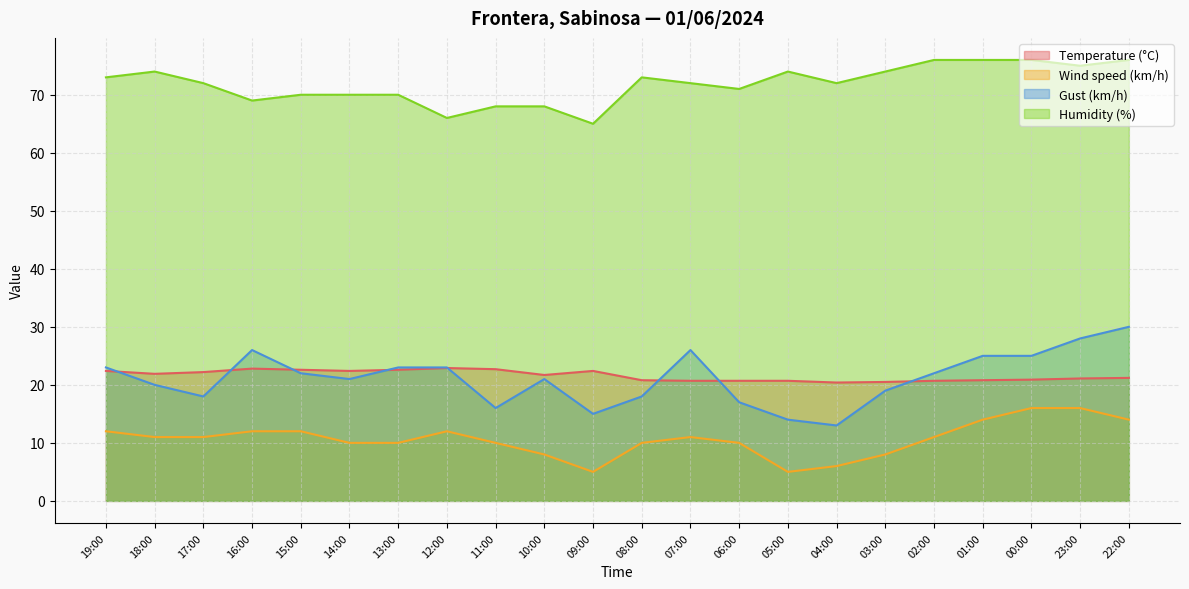

Is it true that Humidity (%) equals 44.0 at 13:00?

False